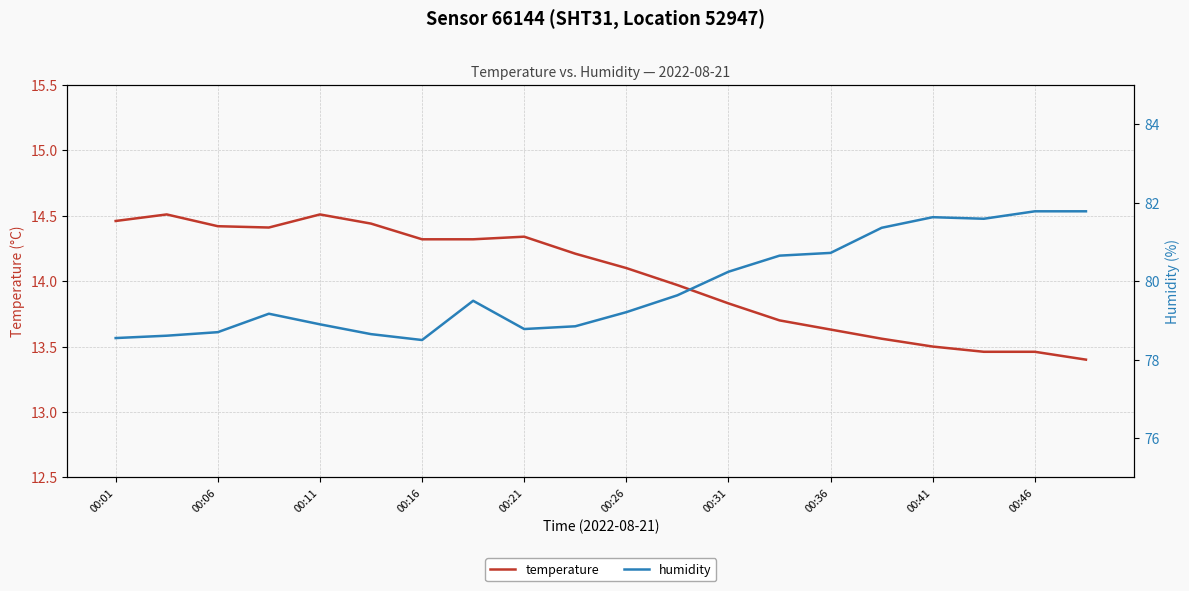

List the series in order of their peak value, lowest first.

temperature, humidity